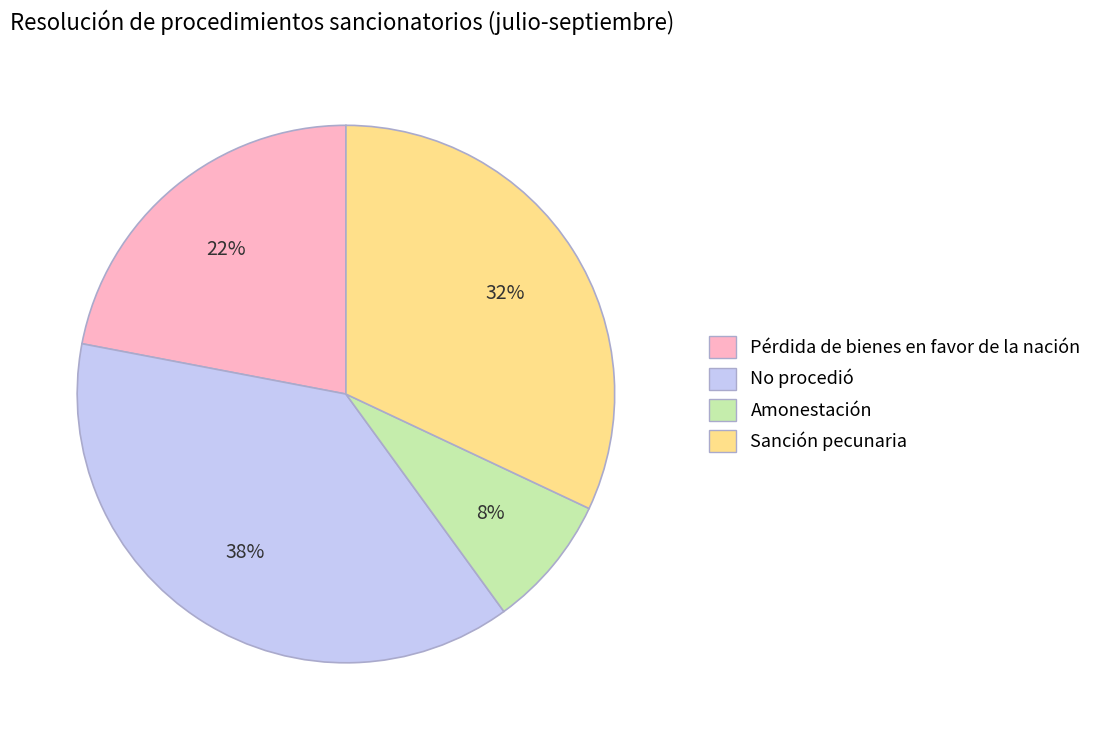

What is the ratio of the value at No procedió to the value at Pérdida de bienes en favor de la nación?

1.7